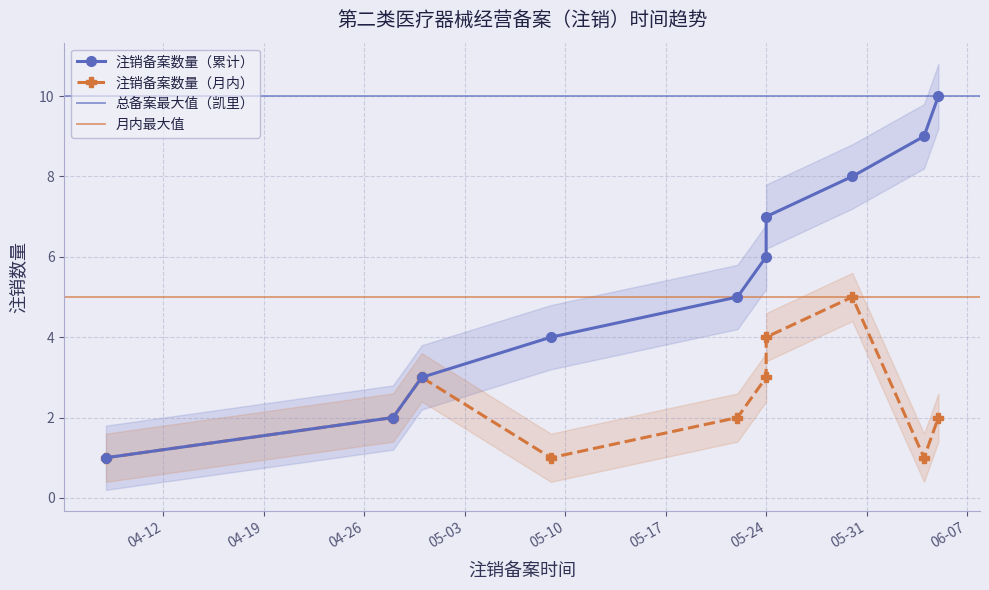

True or false: 注销备案数量（月内） and 注销备案数量（累计） intersect in this chart.

False